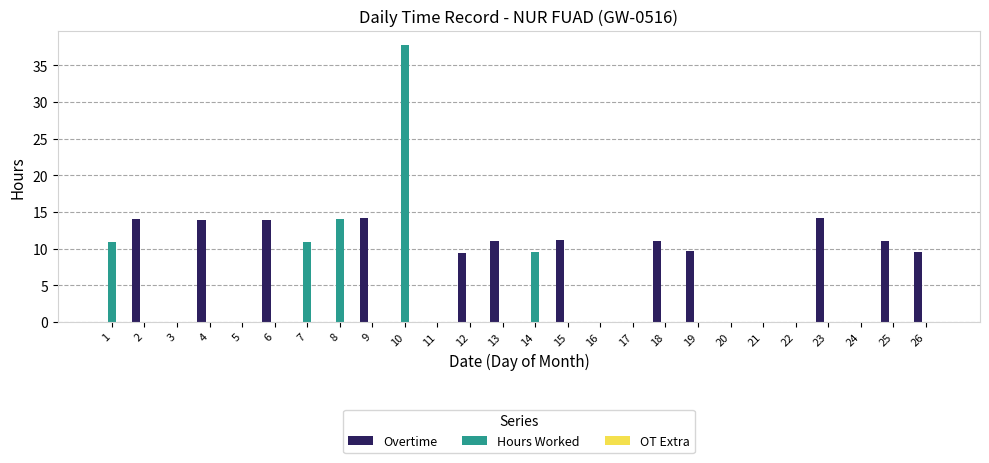

At which category does the chart reach its peak across all series?

10